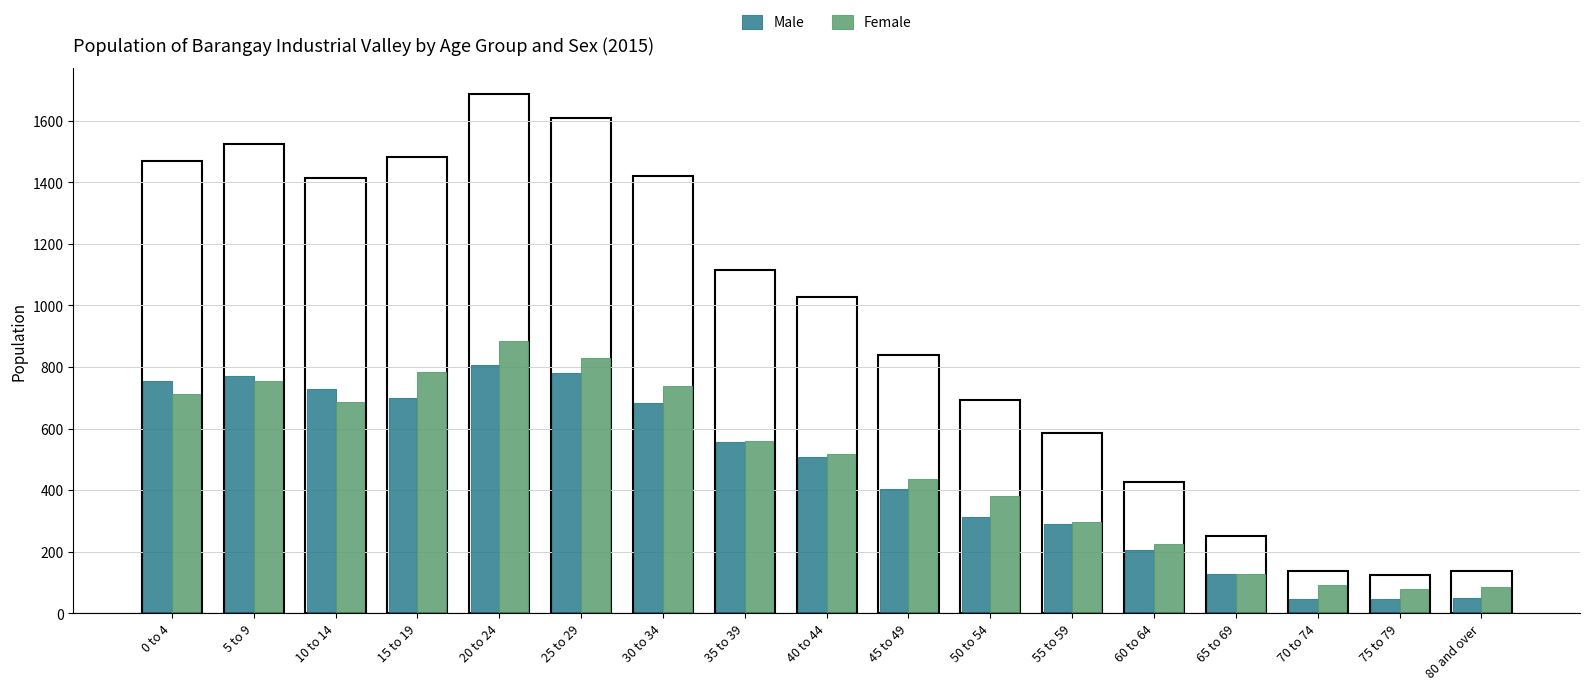

What is the difference between the second highest and second lowest values in the Male series?

736